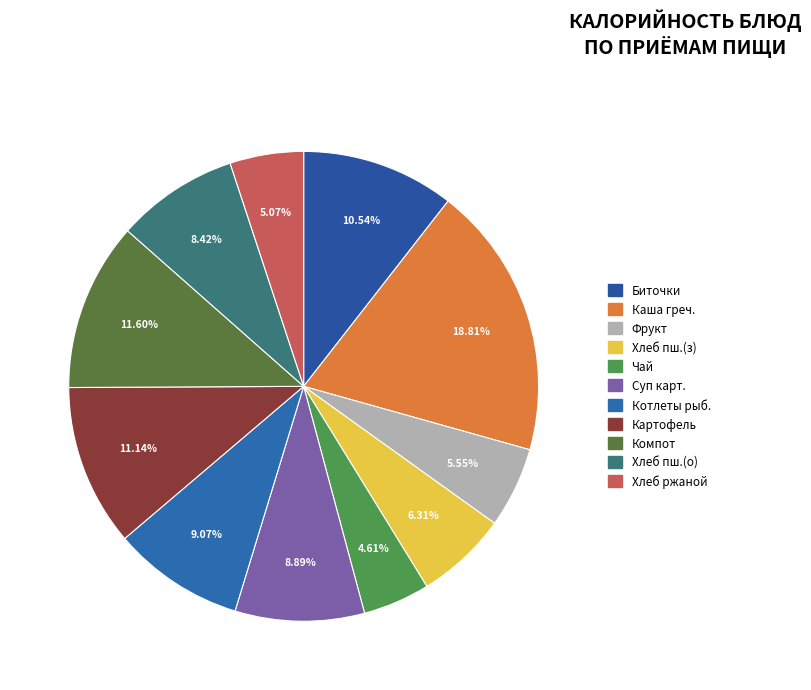

Count the number of slices in the pie.

11